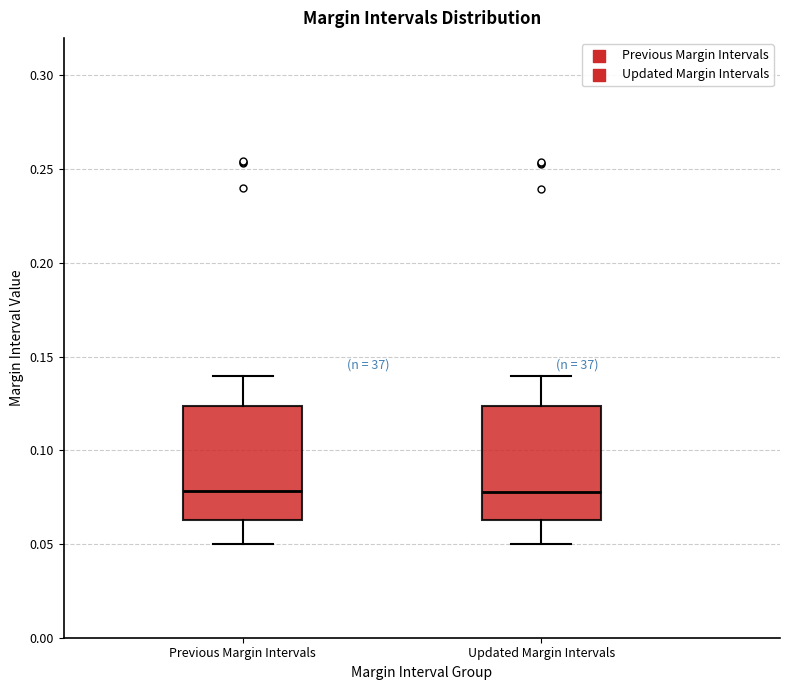

Reading left to right, read every box against the y-axis: the position of its median line, the range the box covers, and the ends of its whiskers. The values are not printed on the chart, so give them approximately, as read against the axis.

Previous Margin Intervals: median 0.080, box 0.065 to 0.125, whiskers 0.050 to 0.140
Updated Margin Intervals: median 0.080, box 0.065 to 0.125, whiskers 0.050 to 0.140